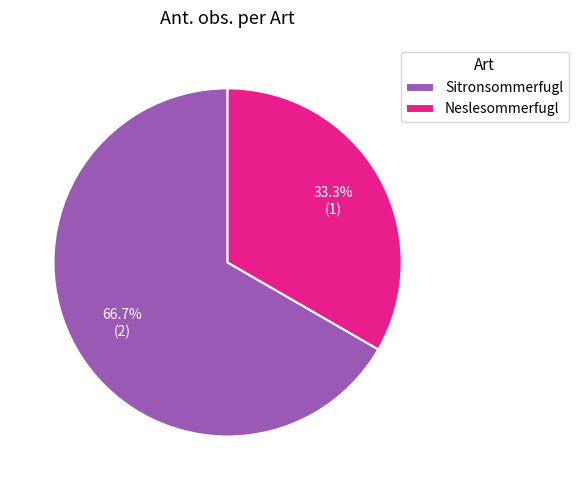

What is the smallest slice in the pie chart?

Neslesommerfugl